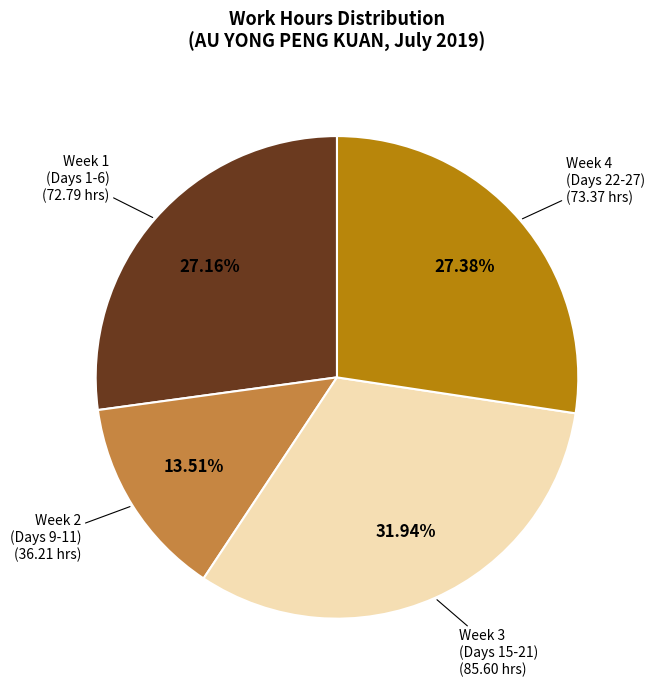

Is there any slice that represents more than half of the pie?

No